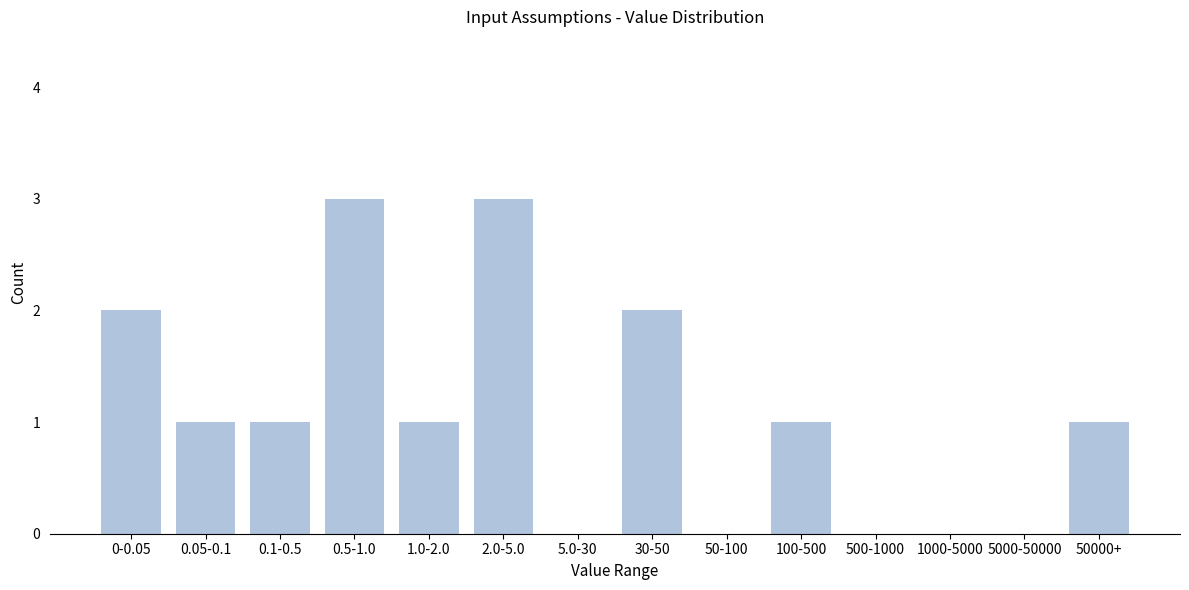

Reading left to right, transcribe all the data shown in this chart.

0-0.05=2	0.05-0.1=1	0.1-0.5=1	0.5-1.0=3	1.0-2.0=1	2.0-5.0=3	5.0-30=0	30-50=2	50-100=0	100-500=1	500-1000=0	1000-5000=0	5000-50000=0	50000+=1